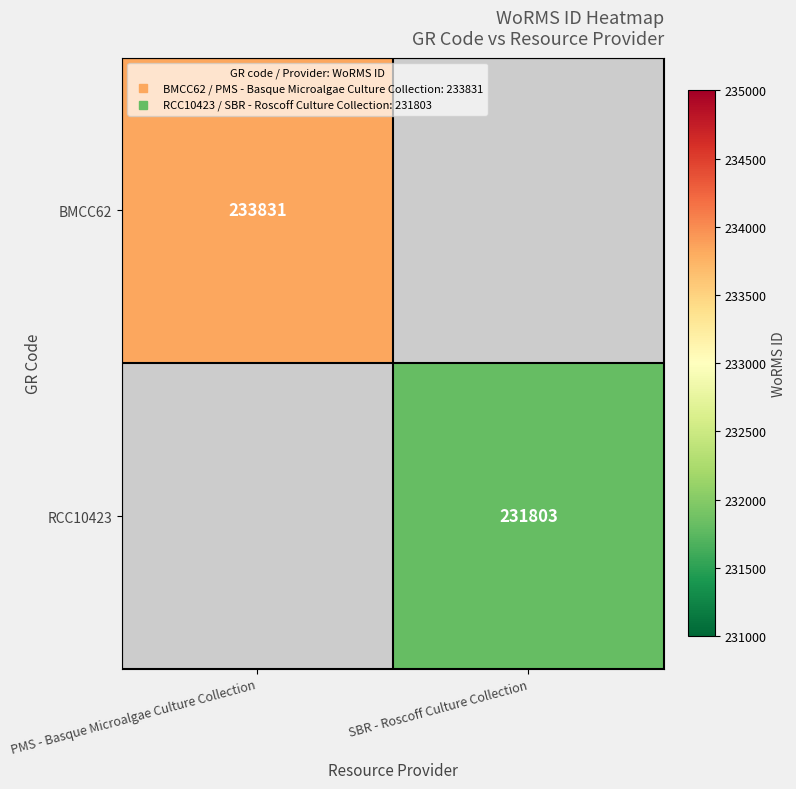

Is it true that RCC10423 equals 88696.8 at SBR - Roscoff Culture Collection?

False